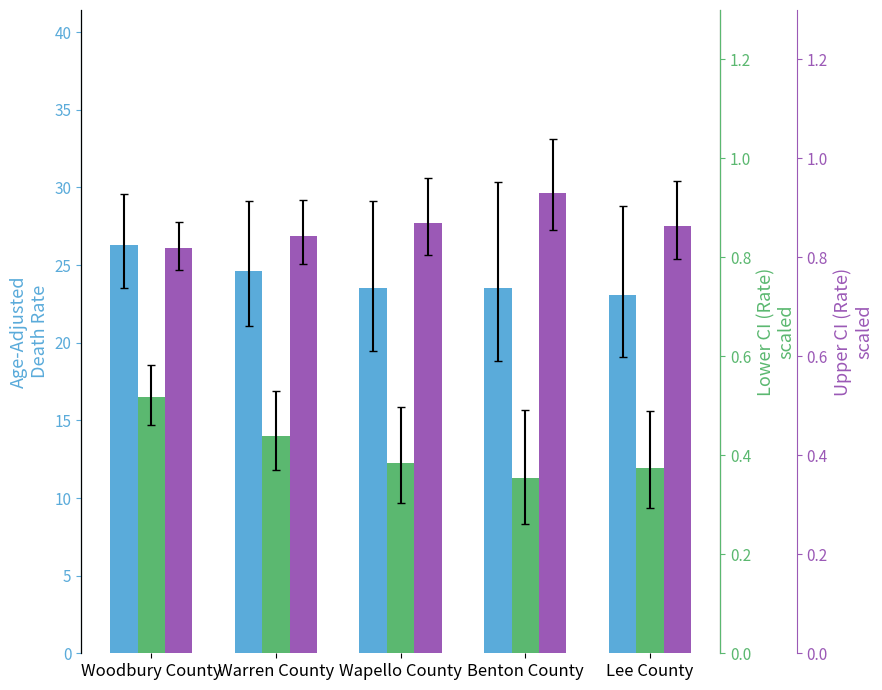

What are all the series names shown in the legend?

Age-Adjusted Death Rate, Lower CI (Rate), Upper CI (Rate)